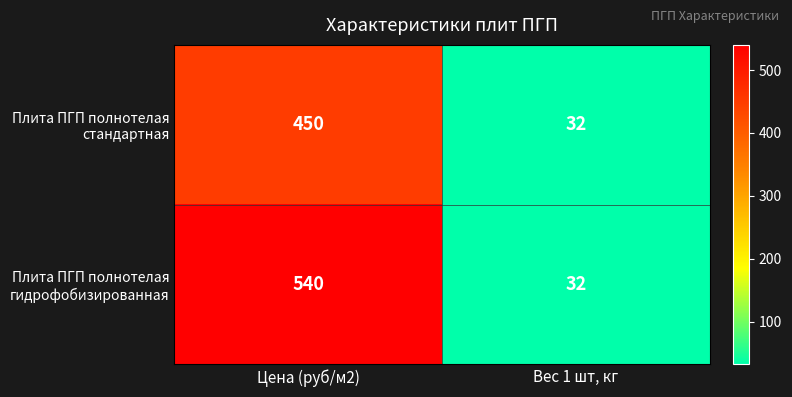

Rank the series by their maximum value, from lowest to highest.

Плита ПГП полнотелая стандартная, Плита ПГП полнотелая гидрофобизированная